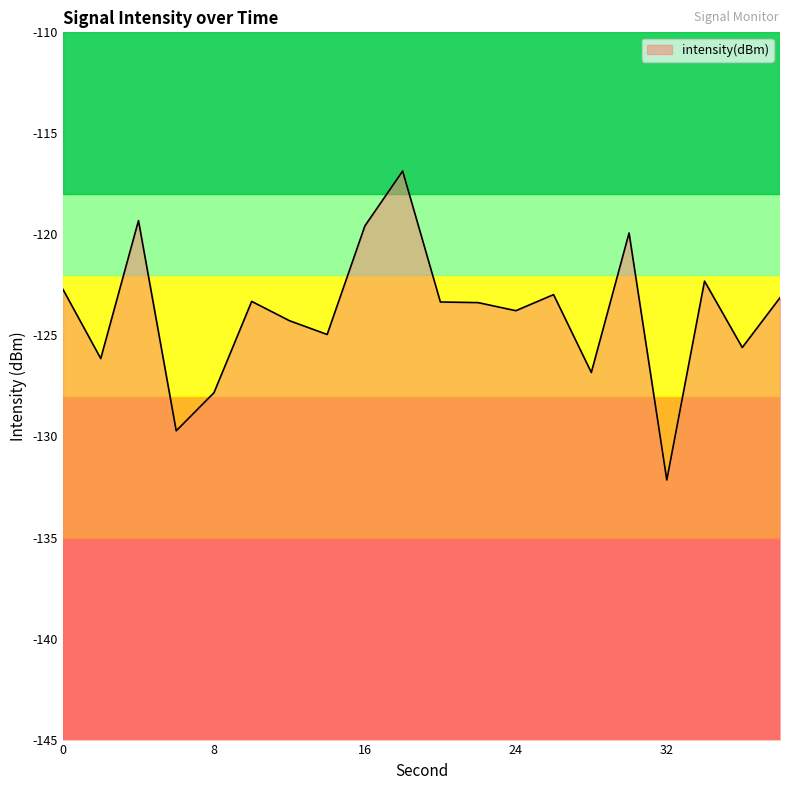

Which category has the lowest value across all series?

32